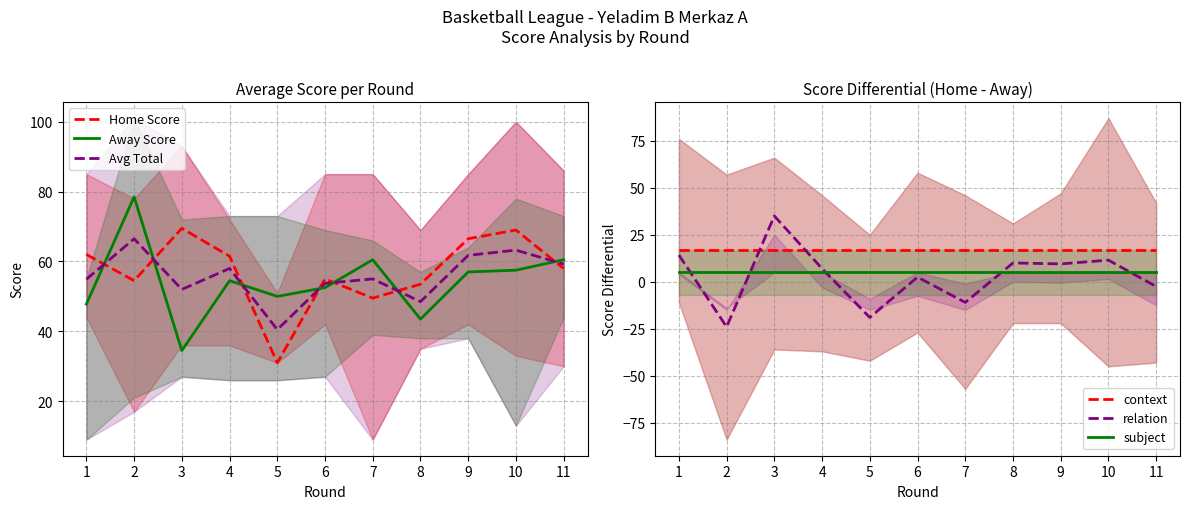

What is the average value of the relation series?

3.0